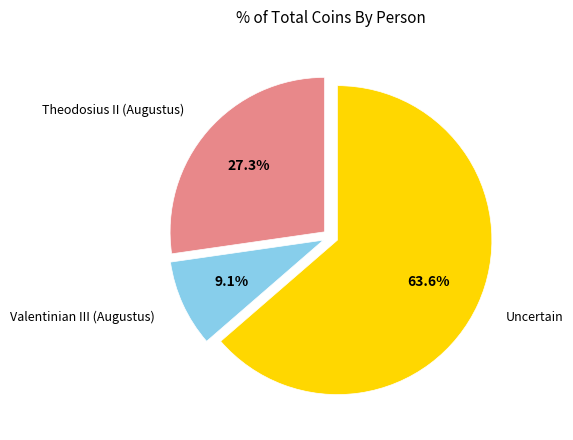

Is there a majority slice in this chart?

Yes